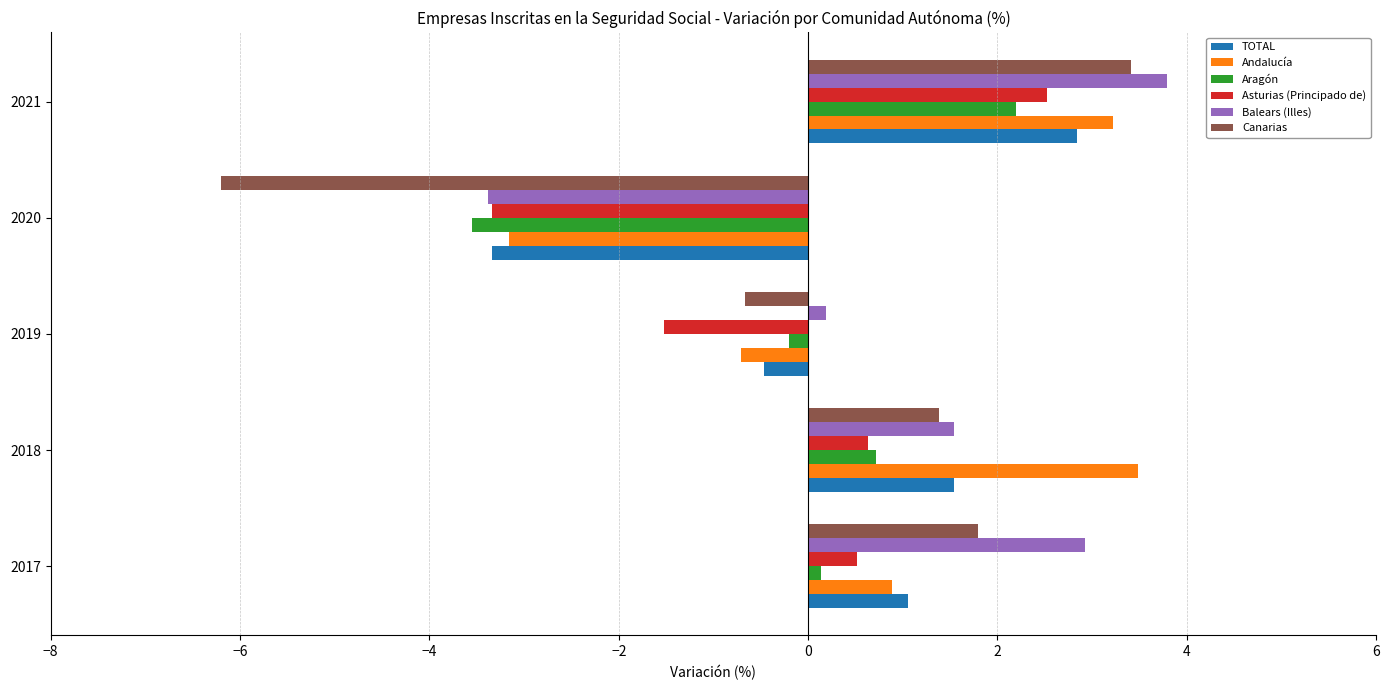

What value does the Andalucía series have at 2021?

3.2